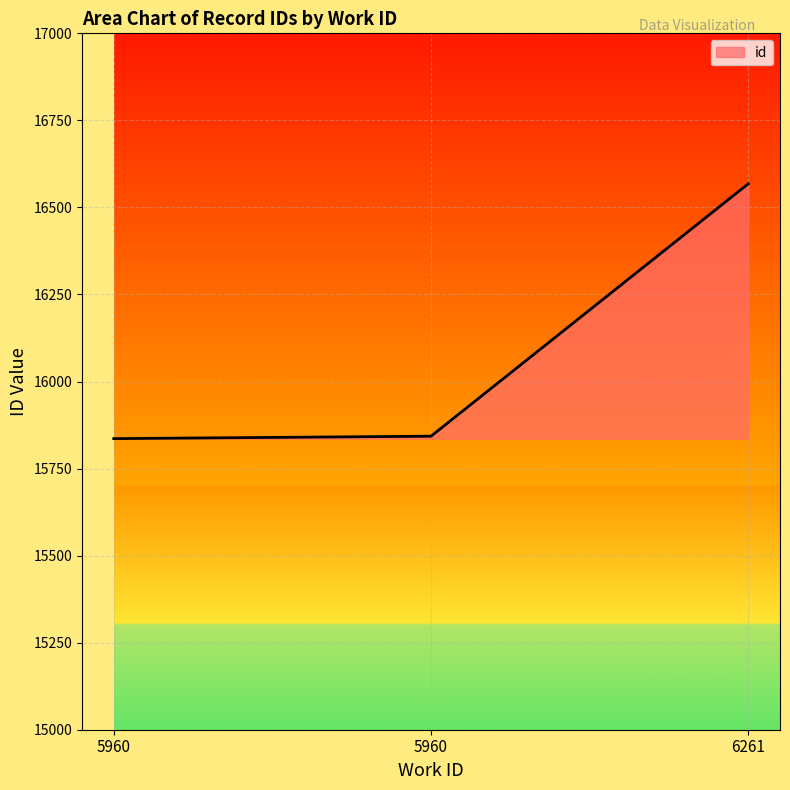

What is the ratio of the value at 6261 to the value at 5960?

1.0